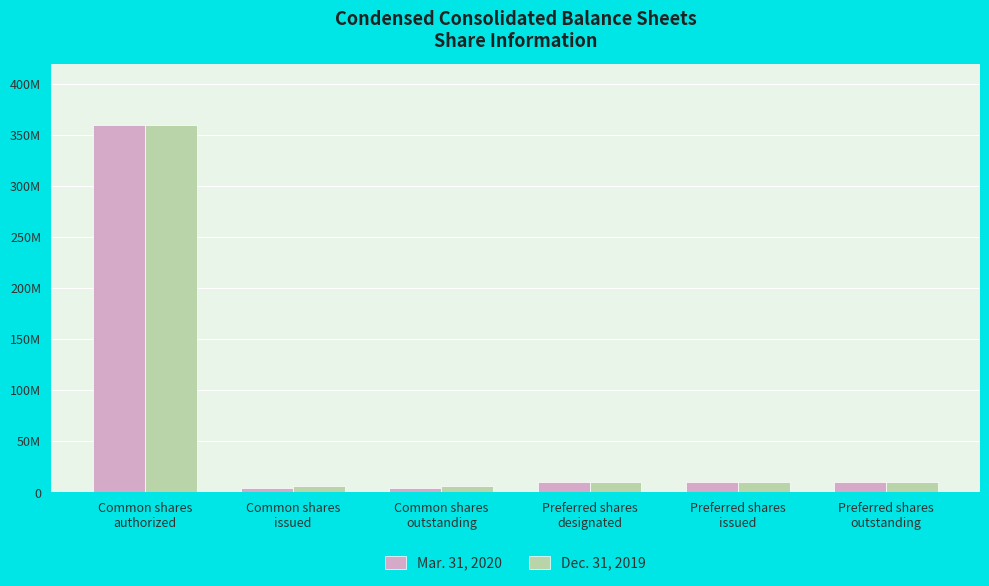

What is the sum of all Mar. 31, 2020 values?

399278278